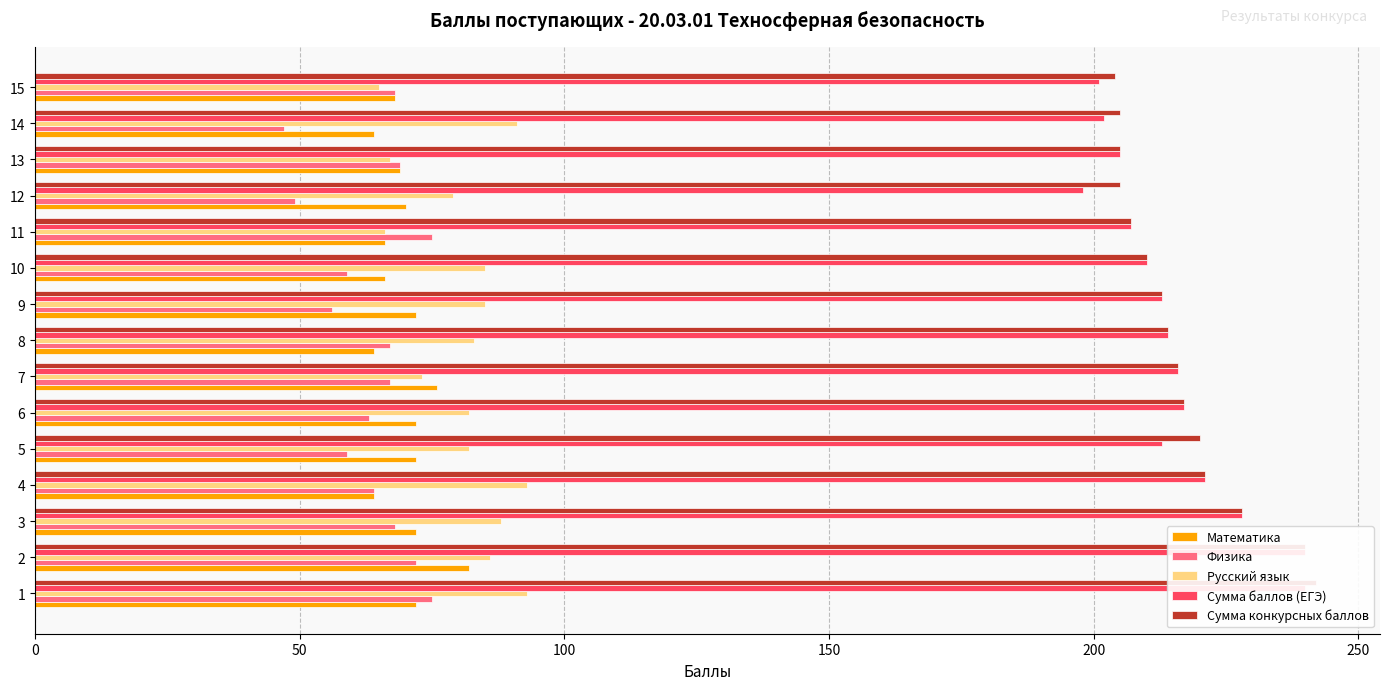

What is the approximate value of Русский язык at 4, to the nearest 5?

95